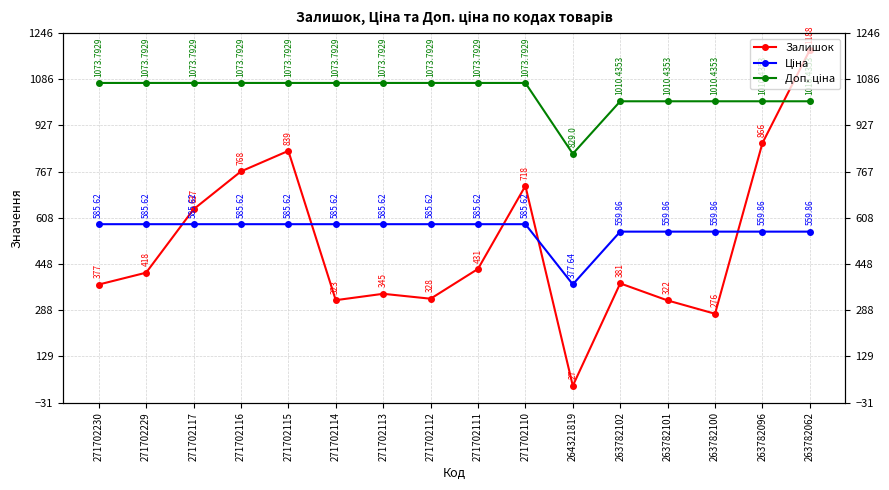

The value of Ціна at 271702112 is 167.7. True or false?

False